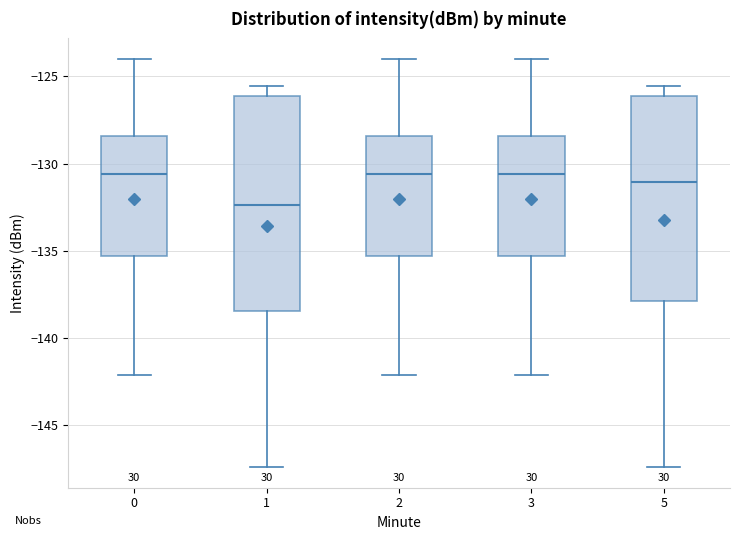

Comparing the boxes themselves (not the whiskers), which one is the tallest?

1